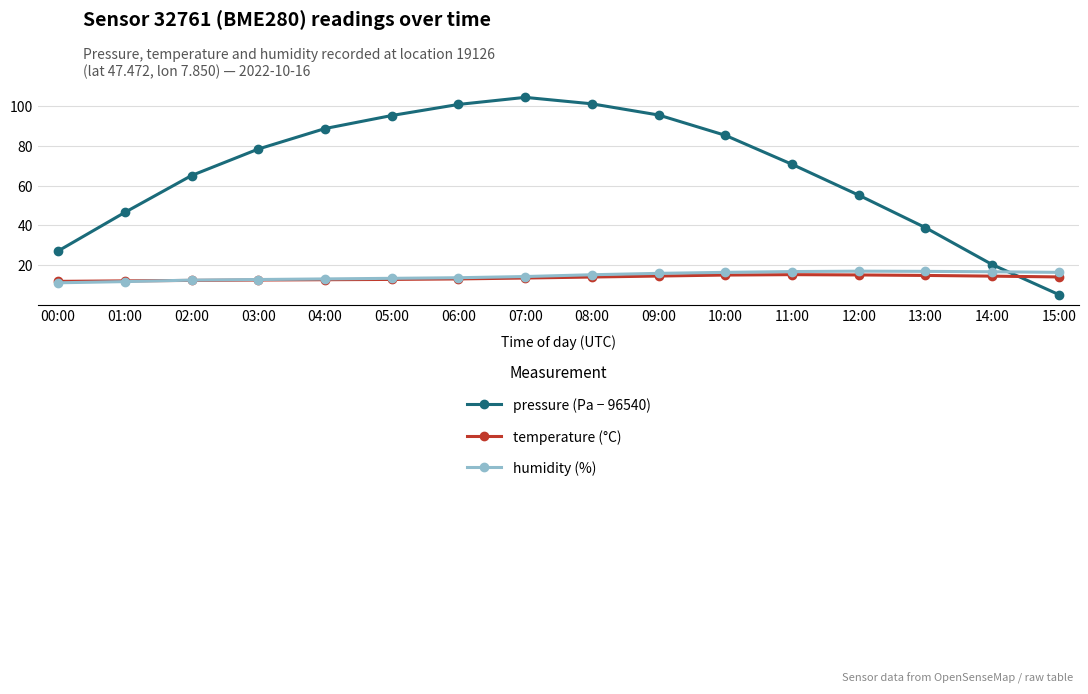

What is the sum of all pressure (Pa − 96540) values?

1079.1